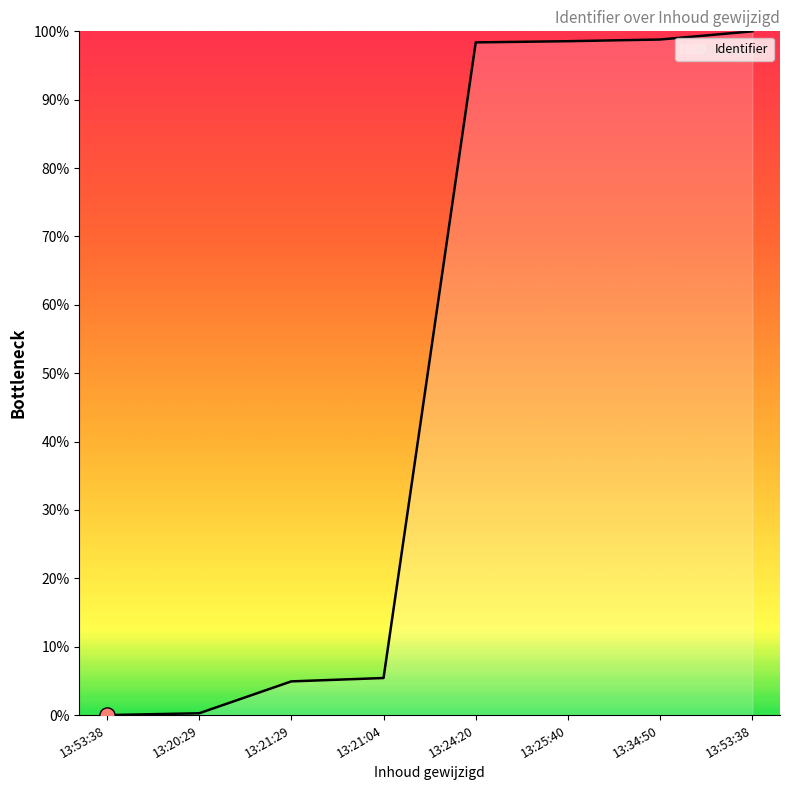

Count the number of data series in this chart.

1